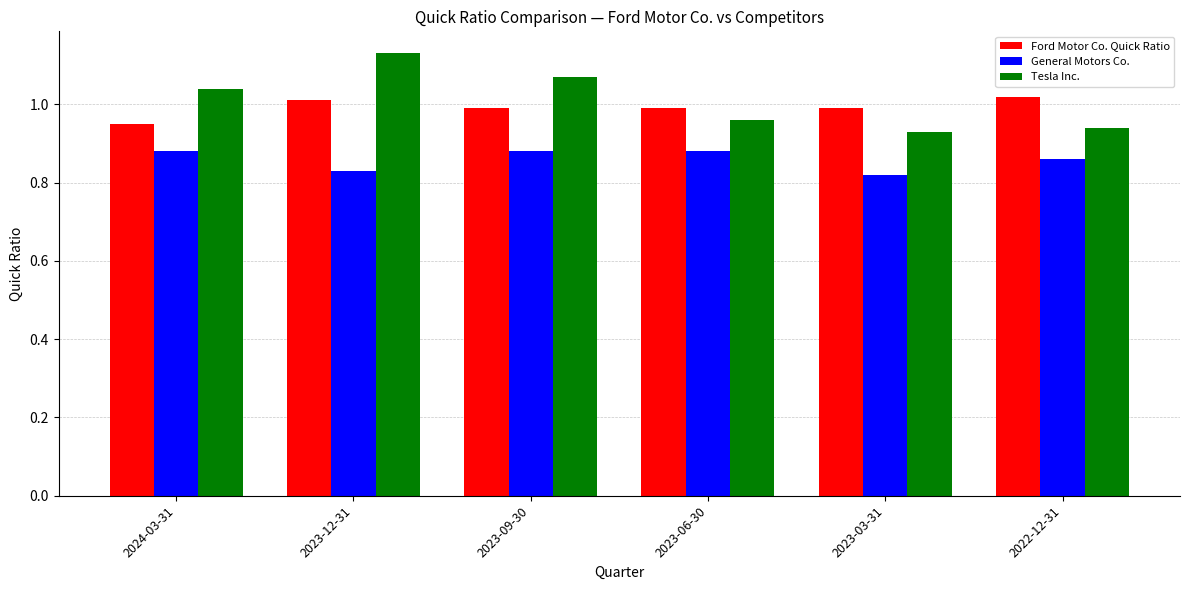

What position from the left is 2022-12-31?

6